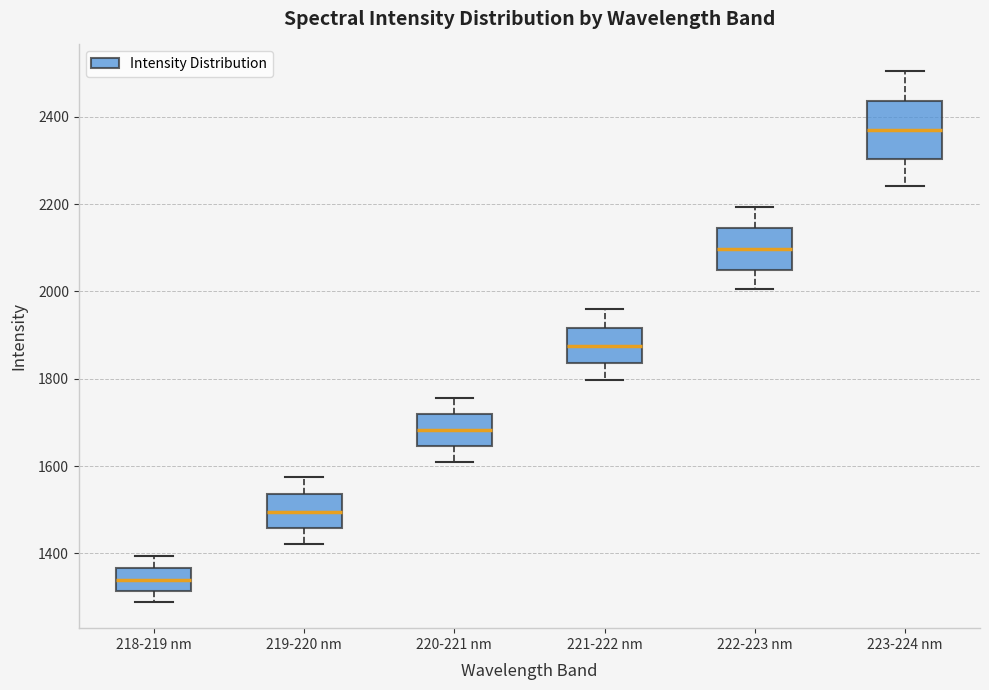

Reading left to right, transcribe this box plot: for each box, give where its median line is, the range the box spans, and where its two whiskers end, as read against the y-axis. The values are not printed on the chart, so give them approximately, as read against the axis.

218-219 nm: median 1340, box 1320 to 1360, whiskers 1280 to 1400
219-220 nm: median 1500, box 1460 to 1540, whiskers 1420 to 1580
220-221 nm: median 1680, box 1640 to 1720, whiskers 1600 to 1760
221-222 nm: median 1880, box 1840 to 1920, whiskers 1800 to 1960
222-223 nm: median 2100, box 2060 to 2140, whiskers 2000 to 2200
223-224 nm: median 2360, box 2300 to 2440, whiskers 2240 to 2500